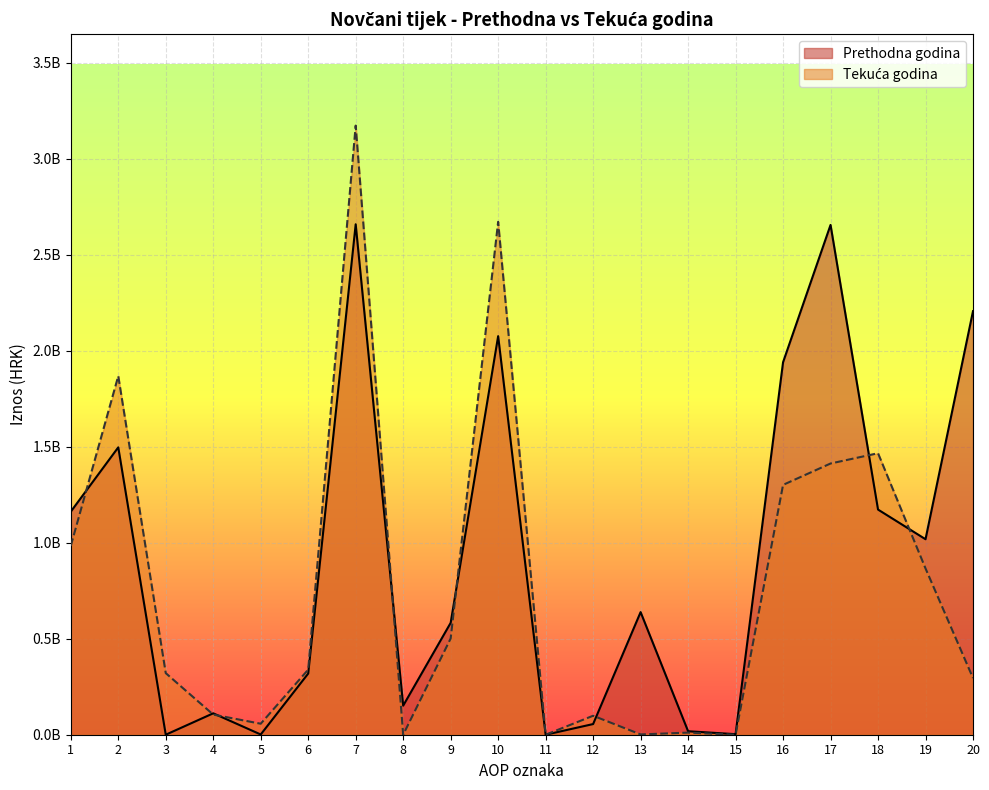

Is the value of Prethodna godina at 7 greater than the value of Tekuća godina at 15?

Yes